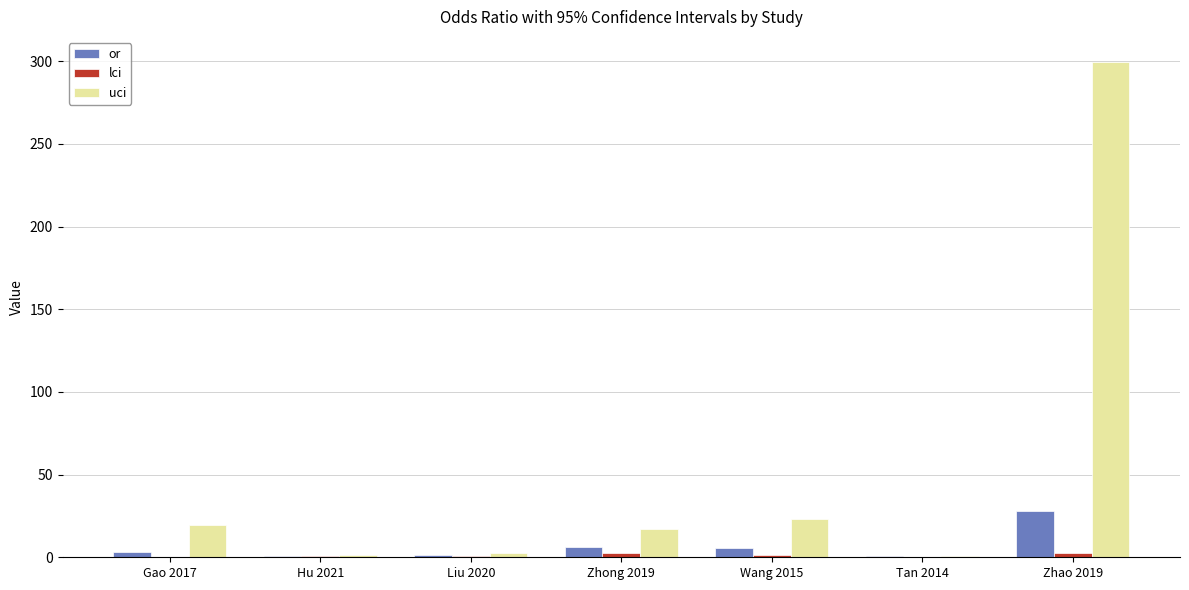

True or false: uci has a value of 23.0 at Wang 2015.

True